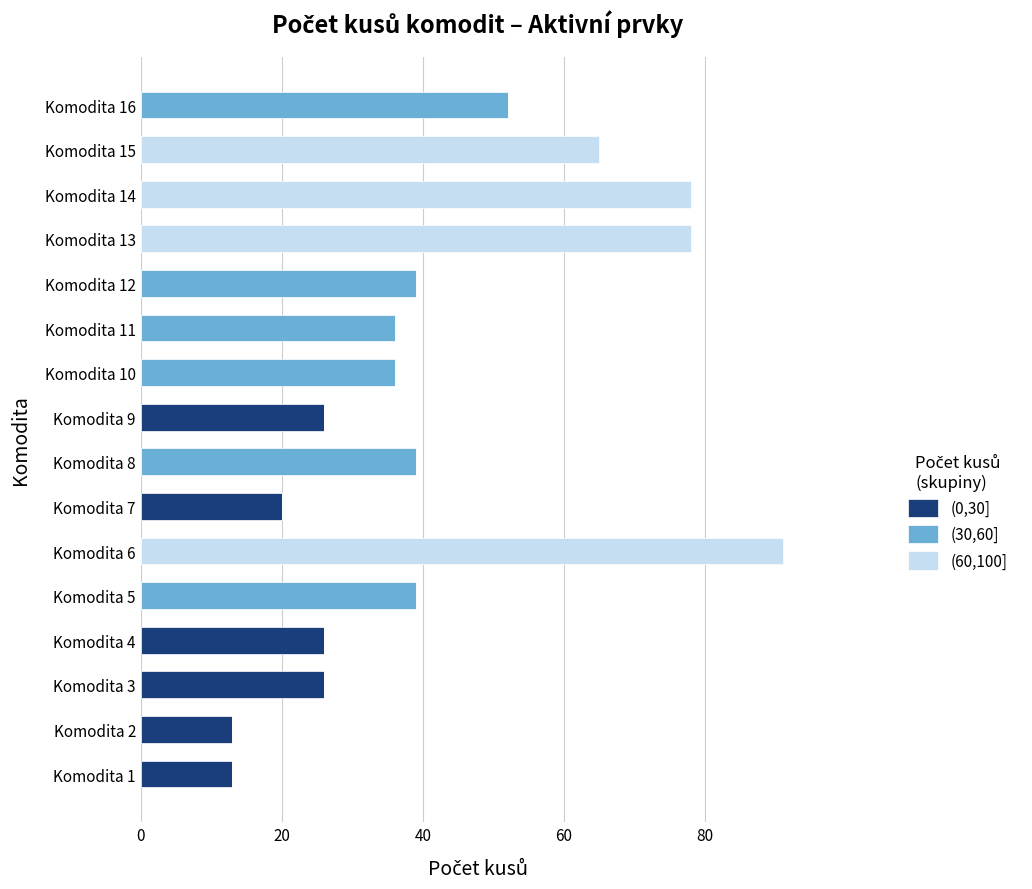

What is the total value across all series at Komodita 10?

36